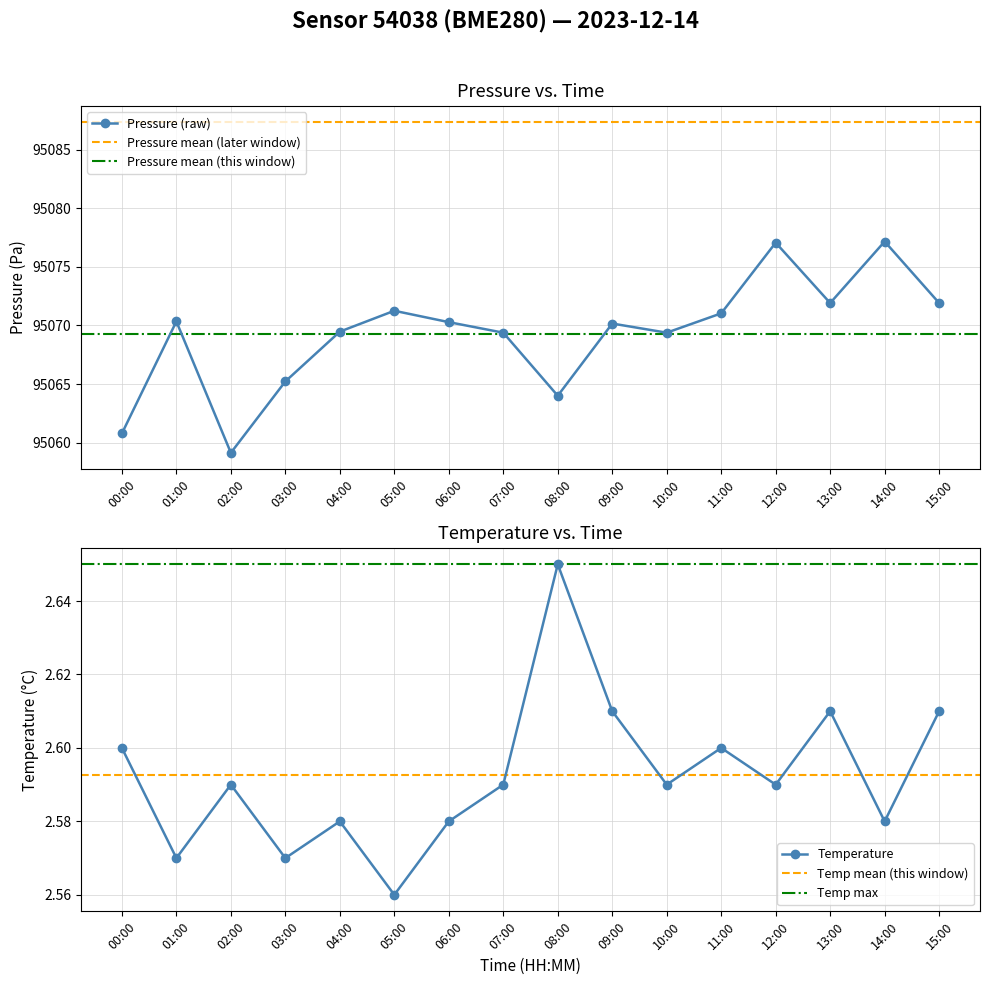

What is the lowest value of the temperature series?

2.6